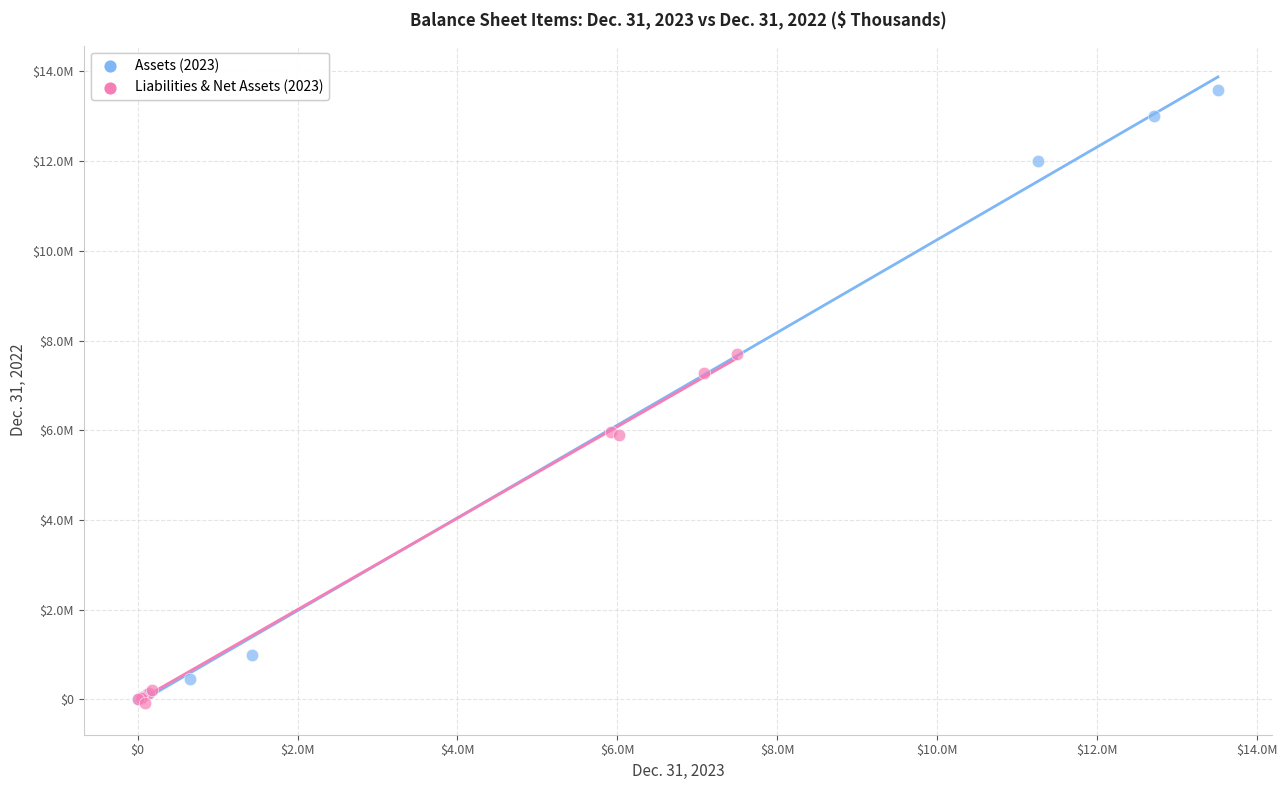

Which series has the widest spread of Y values?

Assets (2023)